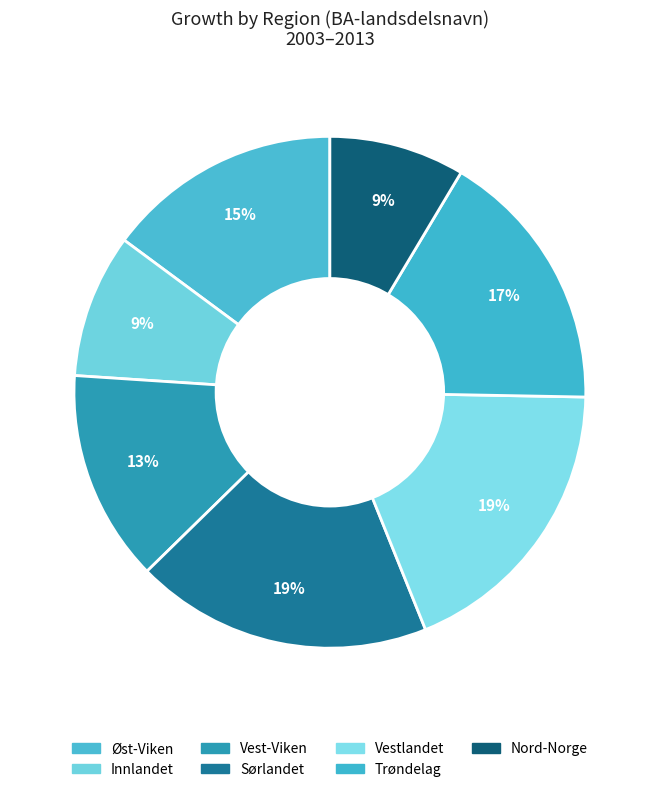

Does Trøndelag represent more than half of the total?

No